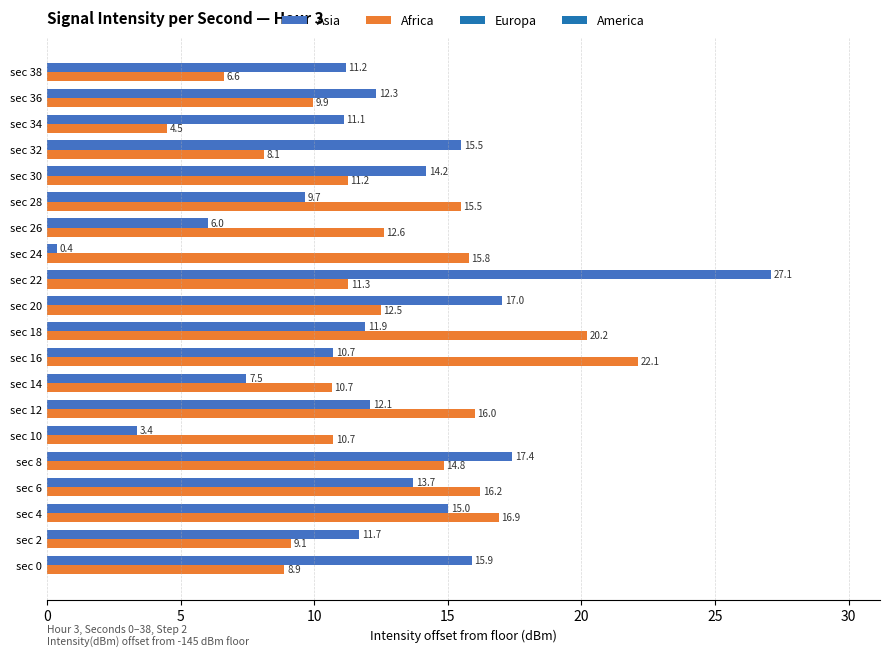

Where is Africa nearest to the value 13?

sec 26